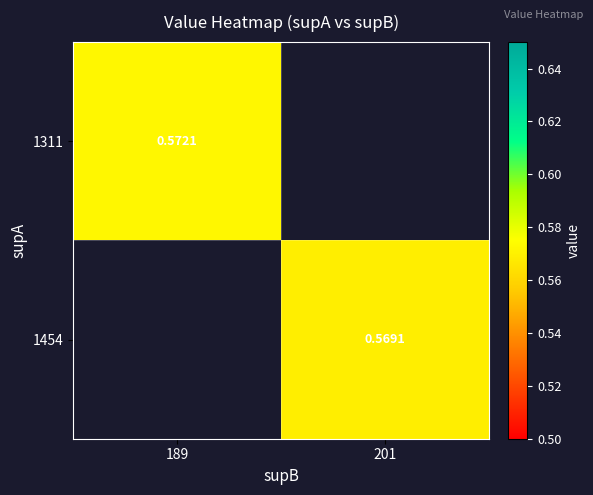

Where does the 1454 series first go above 0?

201